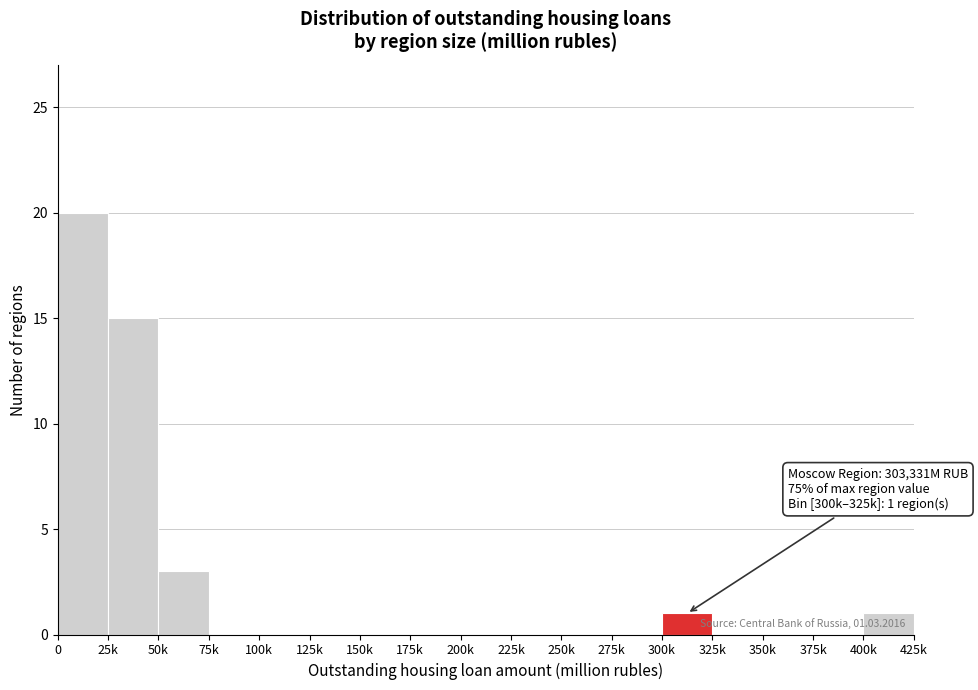

Reading left to right, what are all the values shown in this chart?

0=20	25k=15	50k=3	75k=0	100k=0	125k=0	150k=0	175k=0	200k=0	225k=0	250k=0	275k=0	300k=1	325k=0	350k=0	375k=0	400k=1